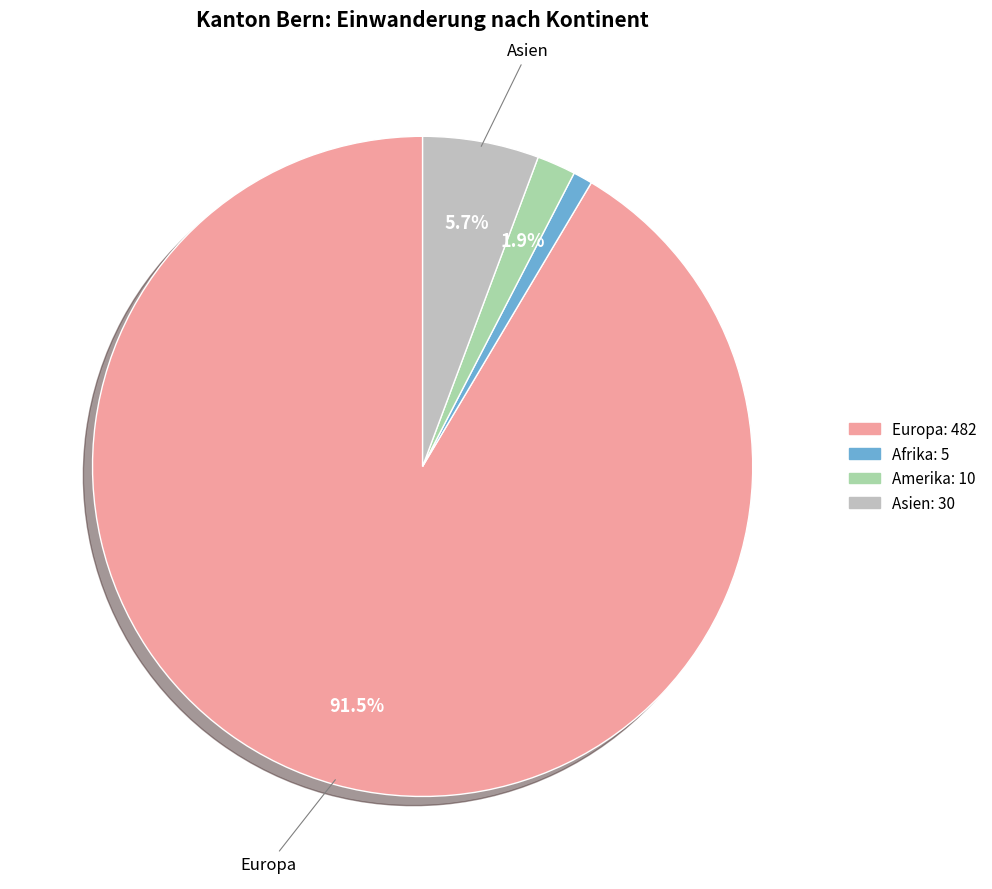

Is Afrika the majority of the pie?

No